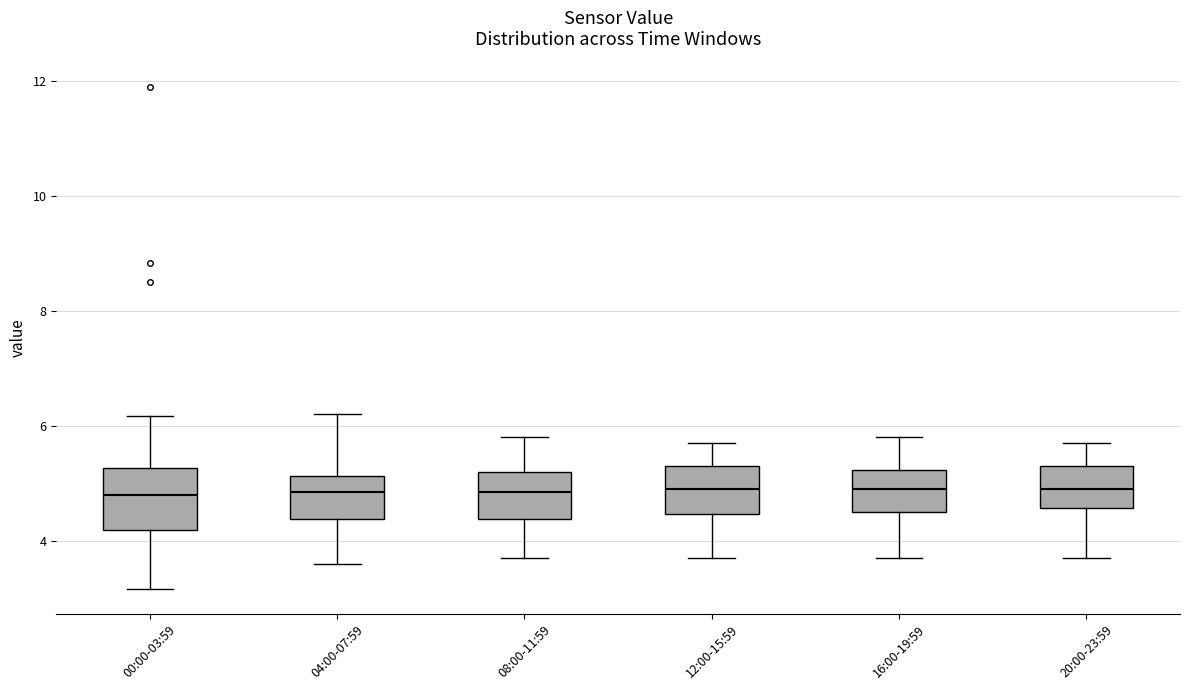

Reading left to right, read every box against the y-axis: the position of its median line, the range the box covers, and the ends of its whiskers. The values are not printed on the chart, so give them approximately, as read against the axis.

00:00-03:59: median 4.8, box 4.2 to 5.2, whiskers 3.2 to 6.2
04:00-07:59: median 4.8, box 4.4 to 5.2, whiskers 3.6 to 6.2
08:00-11:59: median 4.8, box 4.4 to 5.2, whiskers 3.8 to 5.8
12:00-15:59: median 5.0, box 4.4 to 5.4, whiskers 3.8 to 5.8
16:00-19:59: median 5.0, box 4.6 to 5.2, whiskers 3.8 to 5.8
20:00-23:59: median 5.0, box 4.6 to 5.4, whiskers 3.8 to 5.8